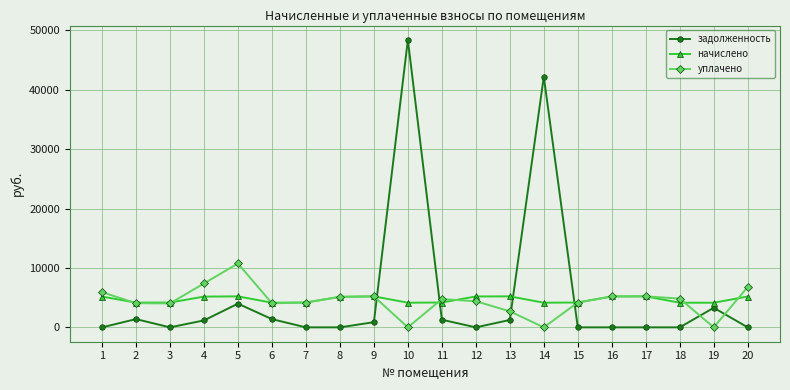

Is this an area chart (filled region under the line)?

No